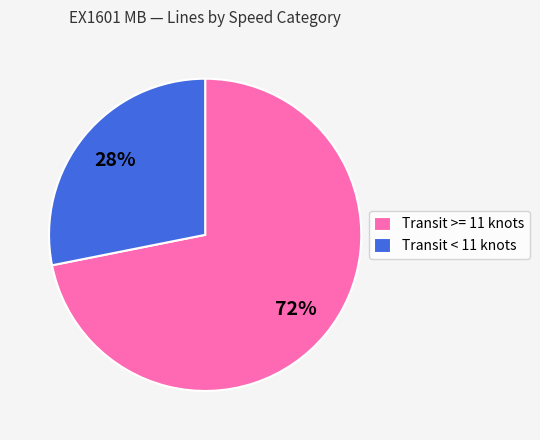

To the nearest percent, what percentage of the pie is Transit < 11 knots?

28%